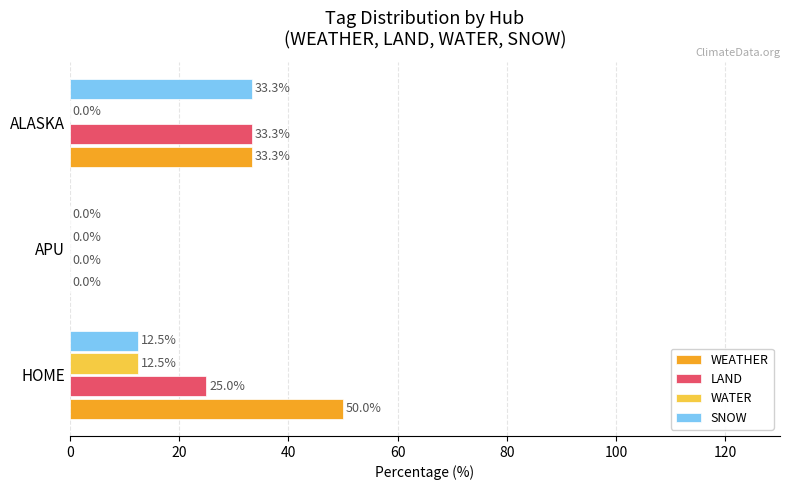

What is the maximum value for SNOW?

33.3